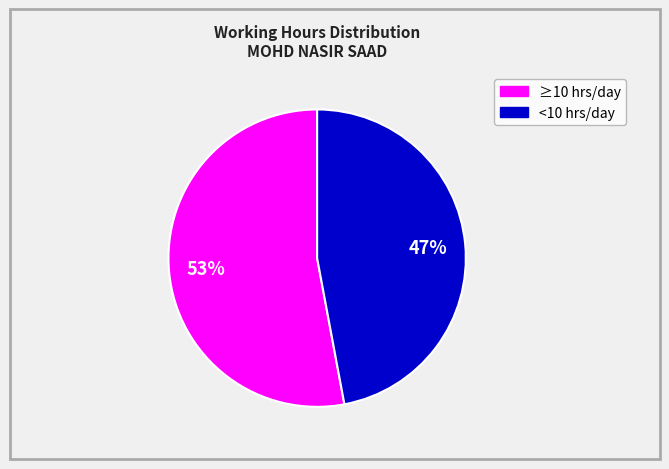

Does any single category account for the majority?

Yes